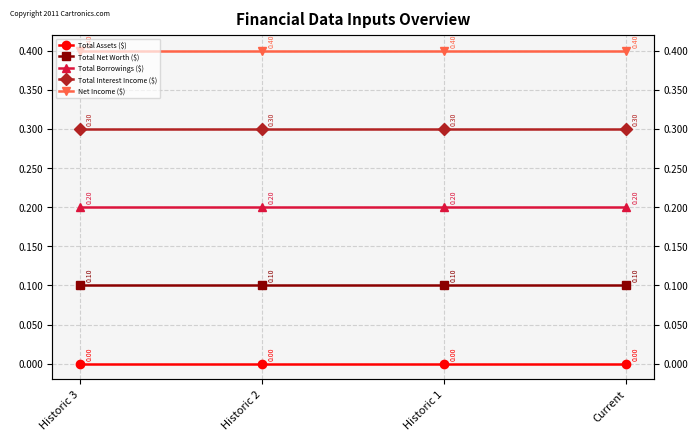

Reading left to right, extract all data points from this chart.

Total Assets ($): Historic 3=0.0	Historic 2=0.0	Historic 1=0.0	Current=0.0
Total Net Worth ($): Historic 3=0.1	Historic 2=0.1	Historic 1=0.1	Current=0.1
Total Borrowings ($): Historic 3=0.2	Historic 2=0.2	Historic 1=0.2	Current=0.2
Total Interest Income ($): Historic 3=0.3	Historic 2=0.3	Historic 1=0.3	Current=0.3
Net Income ($): Historic 3=0.4	Historic 2=0.4	Historic 1=0.4	Current=0.4